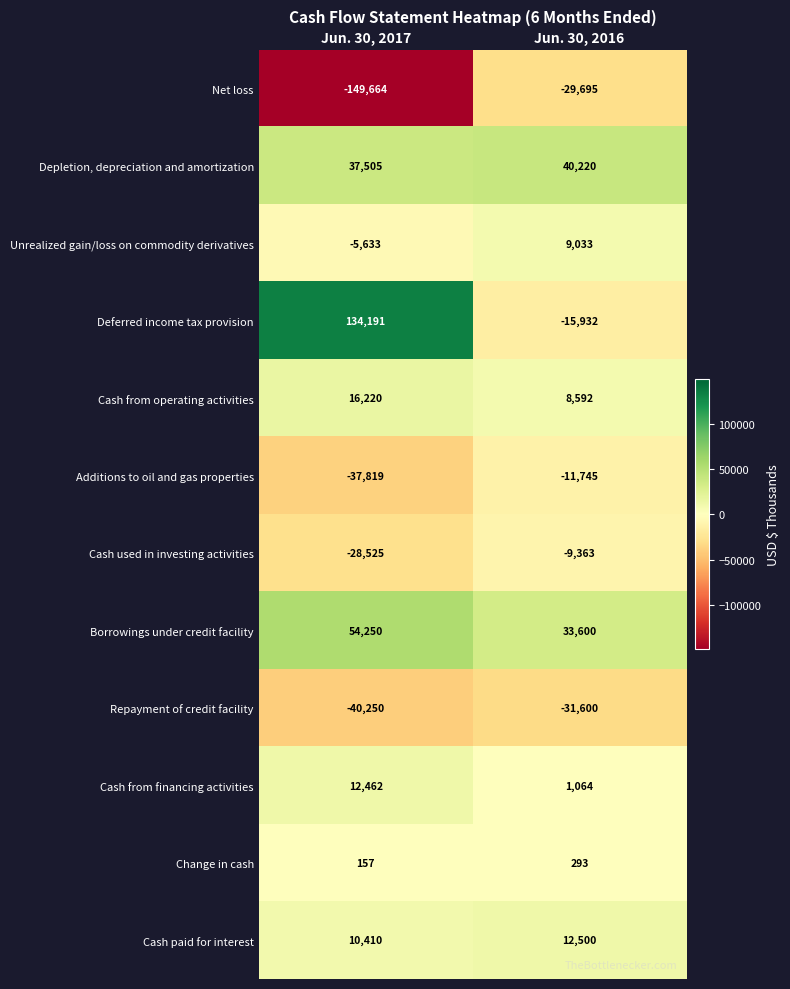

Reading left to right, extract all data points from this chart.

Net loss: -149664	-29695
Depletion, depreciation and amortization: 37505	40220
Unrealized gain/loss on commodity derivatives: -5633	9033
Deferred income tax provision: 134191	-15932
Cash from operating activities: 16220	8592
Additions to oil and gas properties: -37819	-11745
Cash used in investing activities: -28525	-9363
Borrowings under credit facility: 54250	33600
Repayment of credit facility: -40250	-31600
Cash from financing activities: 12462	1064
Change in cash: 157	293
Cash paid for interest: 10410	12500